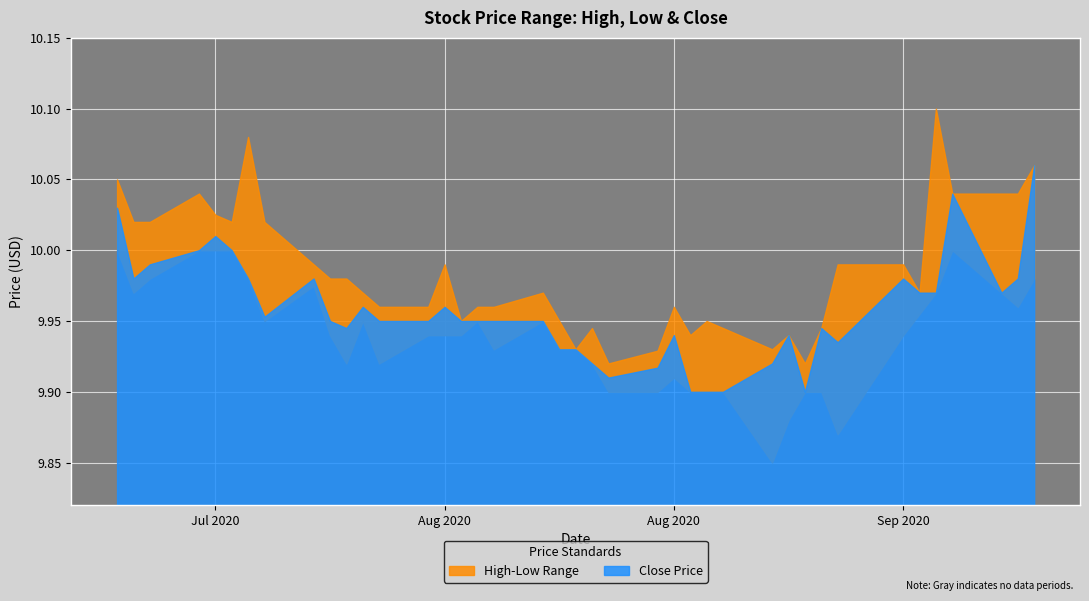

What is the total value across all series at 37?

30.0